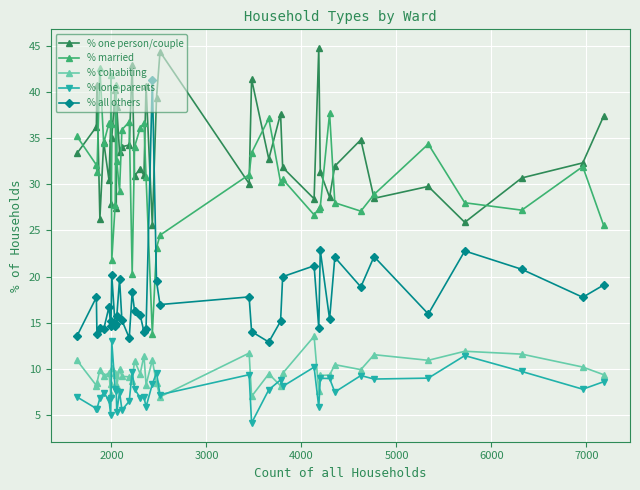

Which series has the largest total across all categories?

% one person/couple